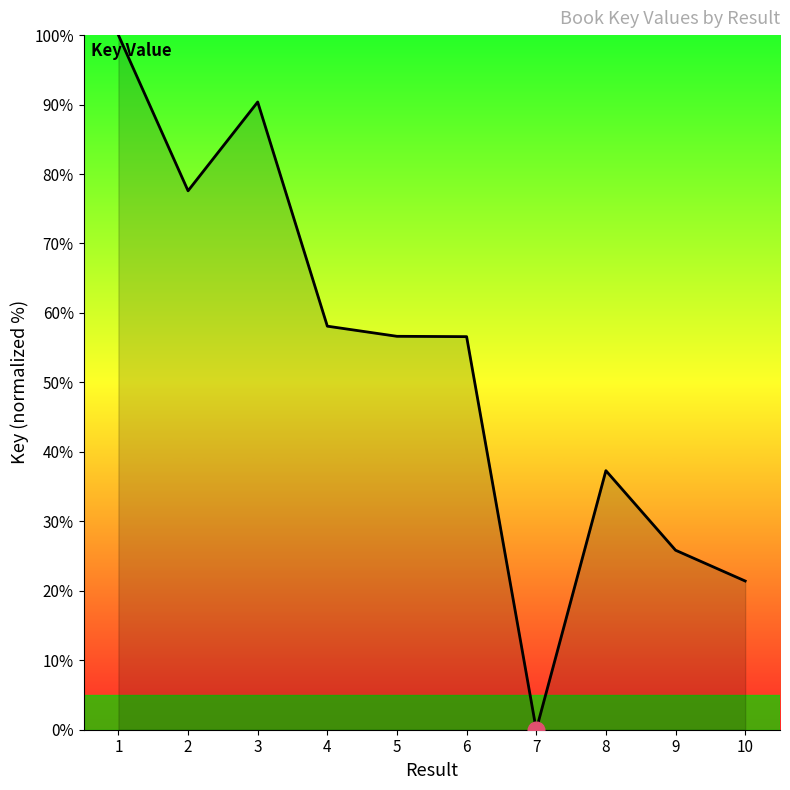

Which category has the lowest value across all series?

7